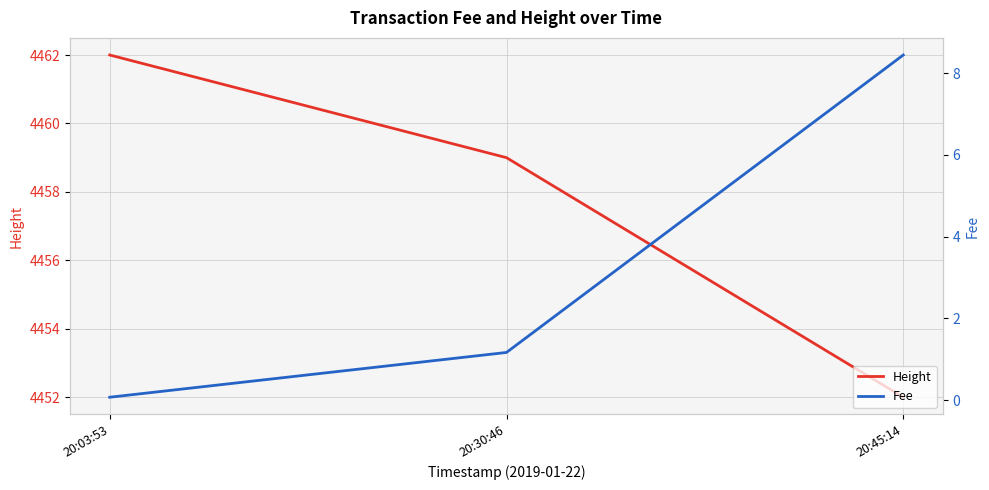

Which category has the lowest value across all series?

20:03:53